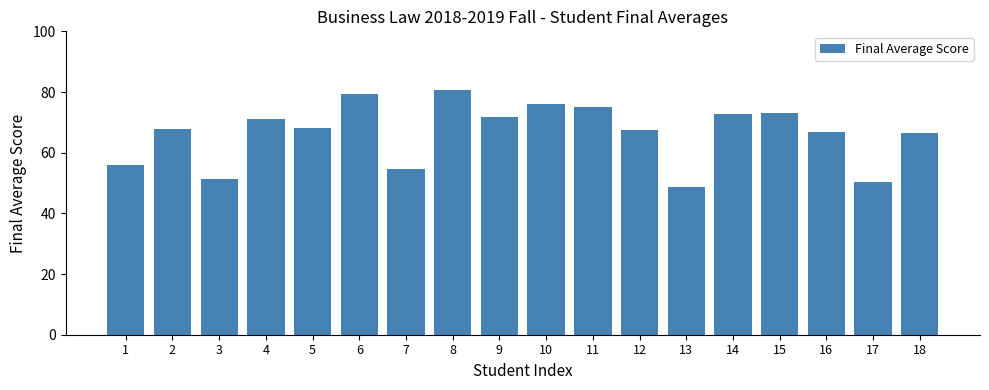

What is the change in value from 11 to 18?

-8.6